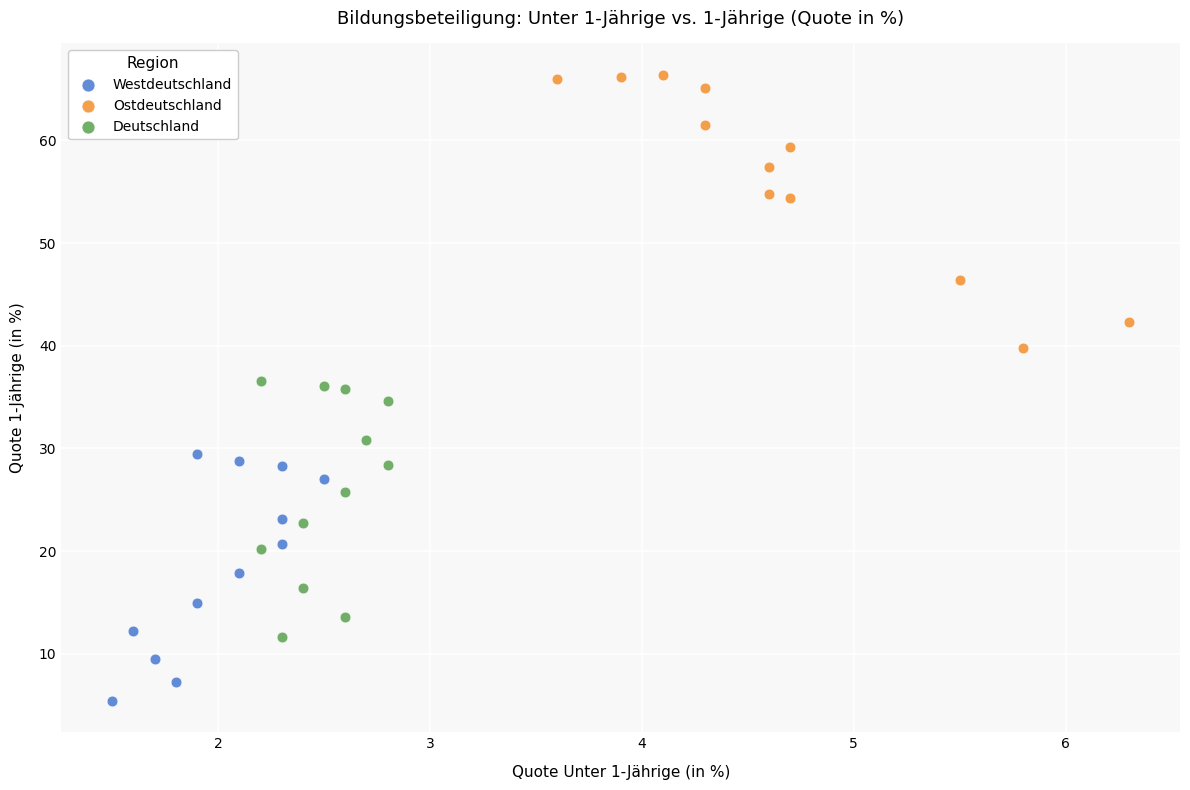

Which series reaches the minimum Y coordinate?

Westdeutschland